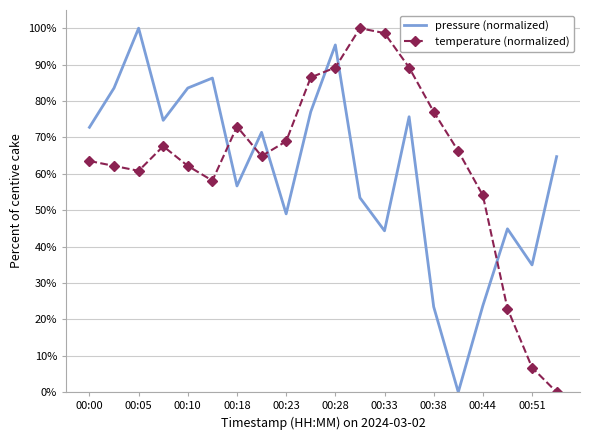

At how many categories does at least one series exceed 0?

20